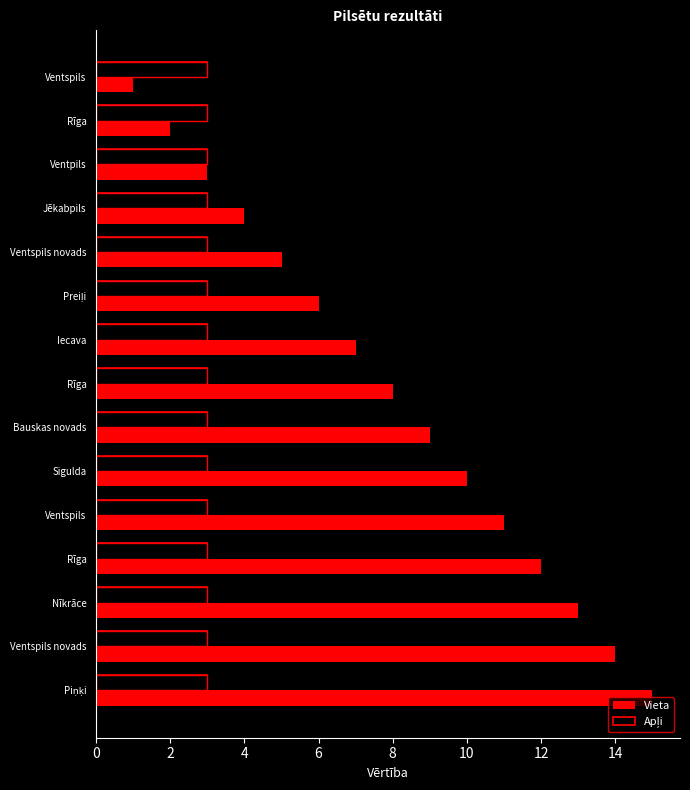

Which has a higher value, Piņķi or Ventspils?

Piņķi